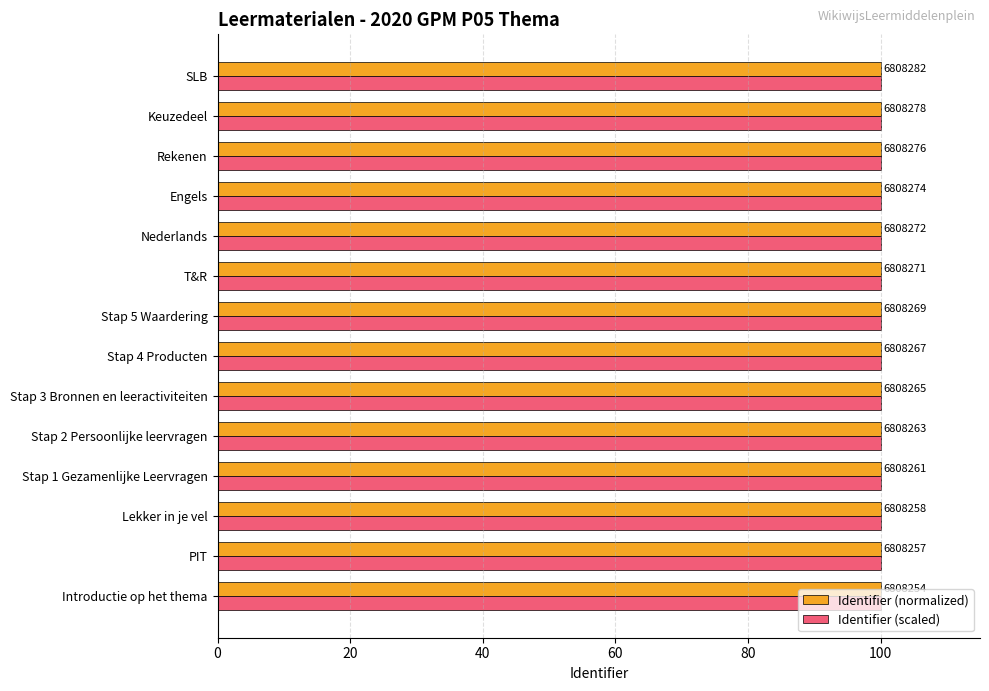

What is the value of the Identifier (normalized) bar at the 14th from the left?

100.0